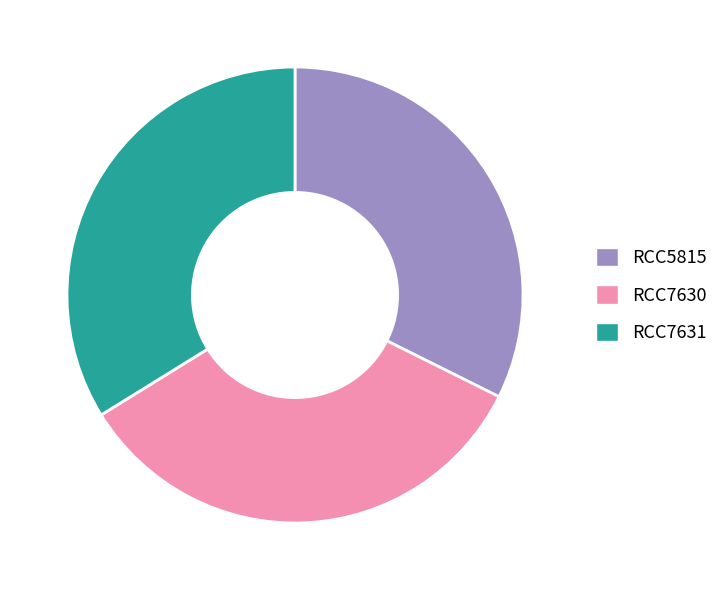

What is the ratio of the value at RCC7631 to the value at RCC7630?

1.0